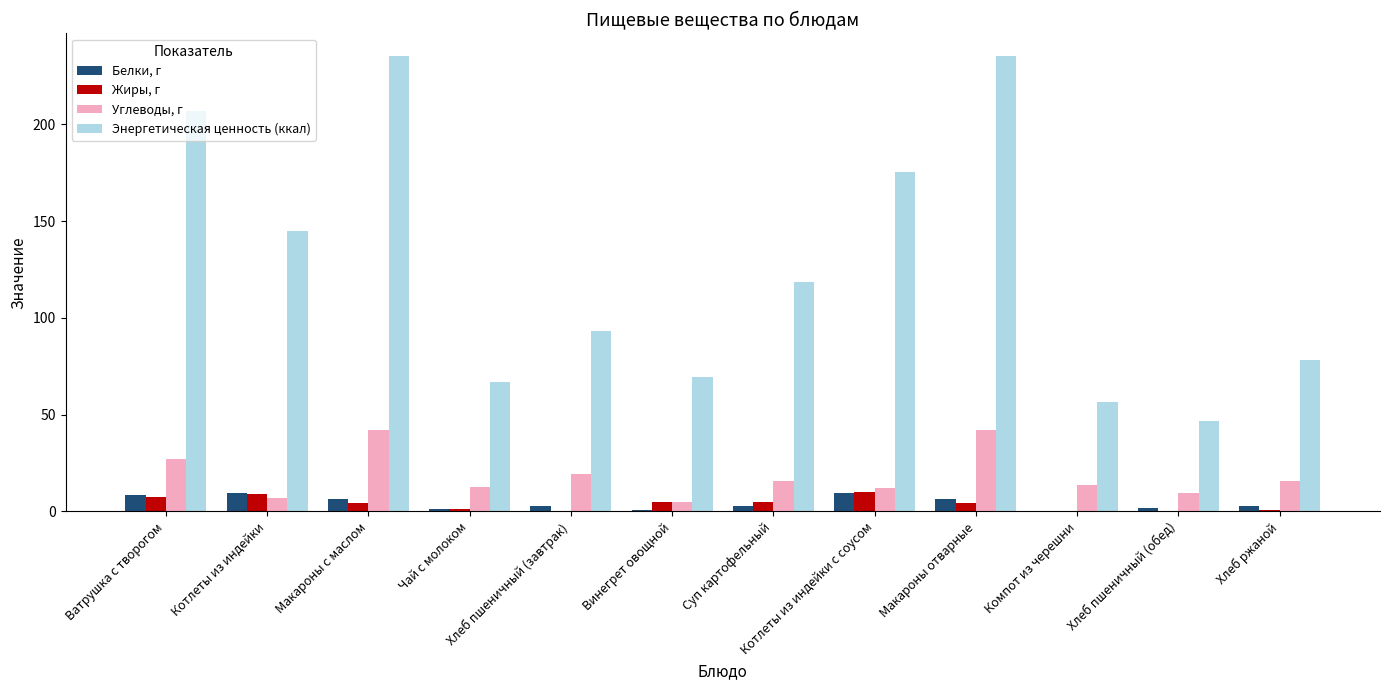

What is the sum of all Жиры, г values?

47.6